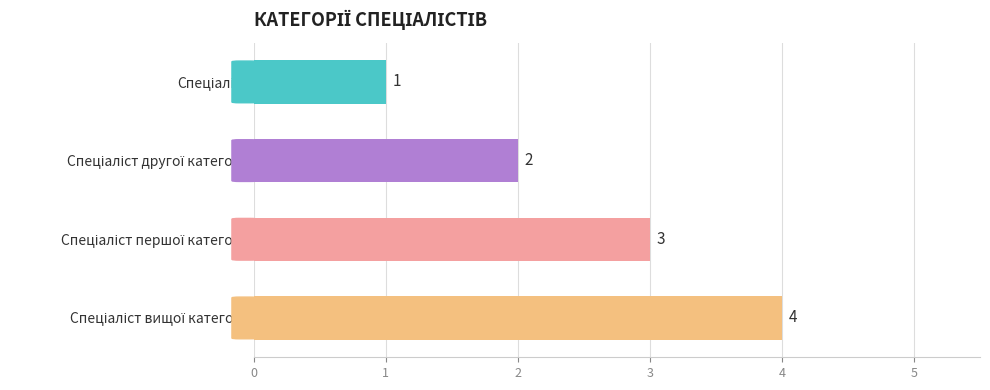

How many data points does each series have?

4